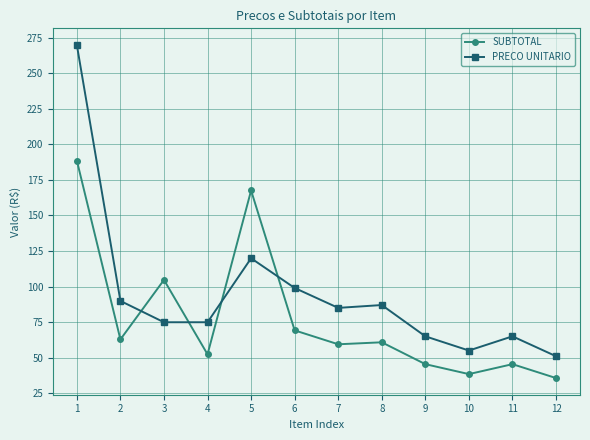

At which category does SUBTOTAL reach its first local peak?

3